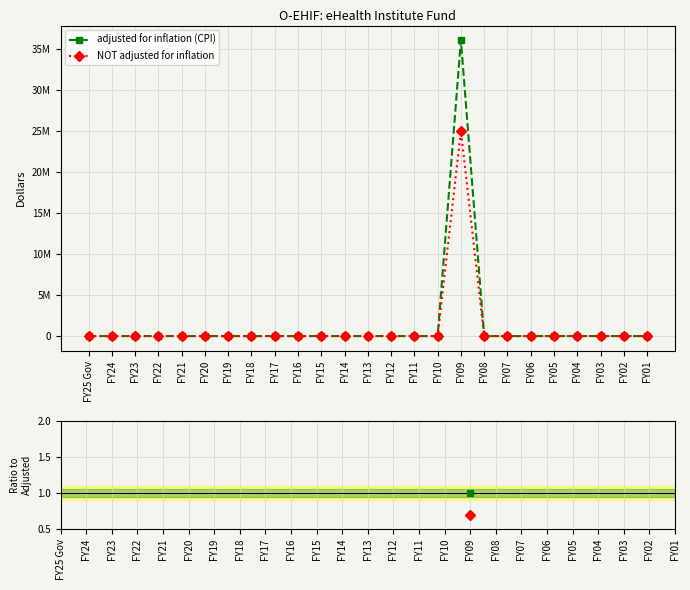

What are all the series names shown in the legend?

adjusted for inflation (CPI), NOT adjusted for inflation